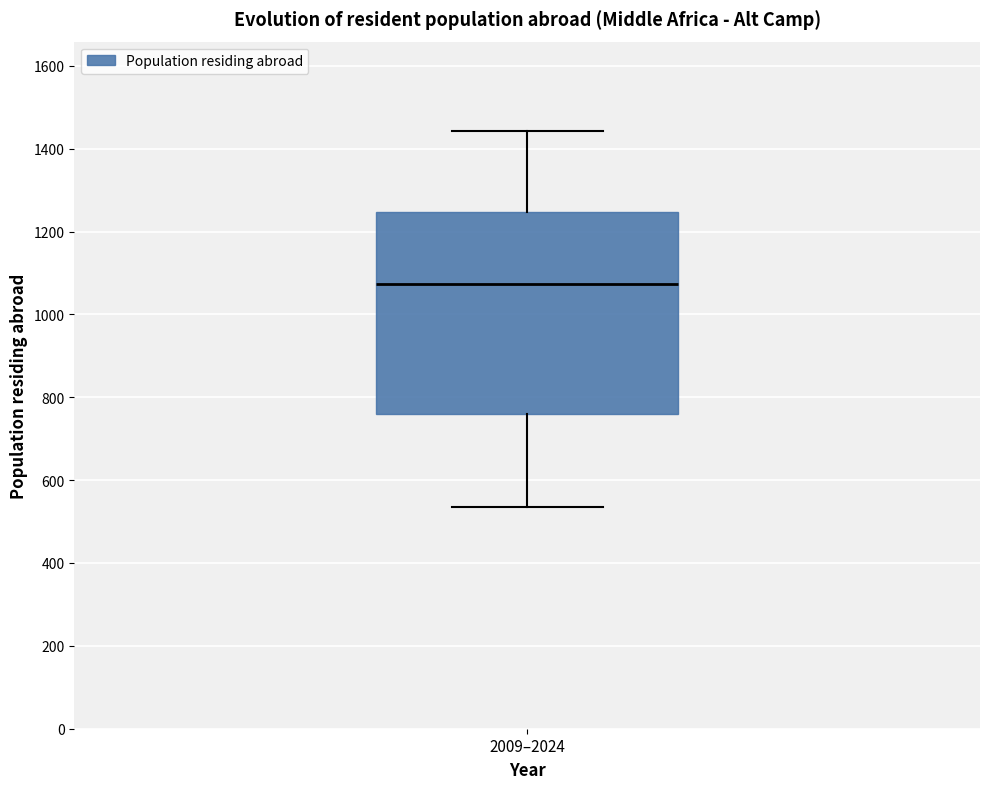

Read this box plot against the y-axis: the position of the median line, the range covered by the box, and the ends of both whiskers. The values are not printed on the chart, so give them approximately, as read against the axis.

median 1080, box 760 to 1240, whiskers 540 to 1440